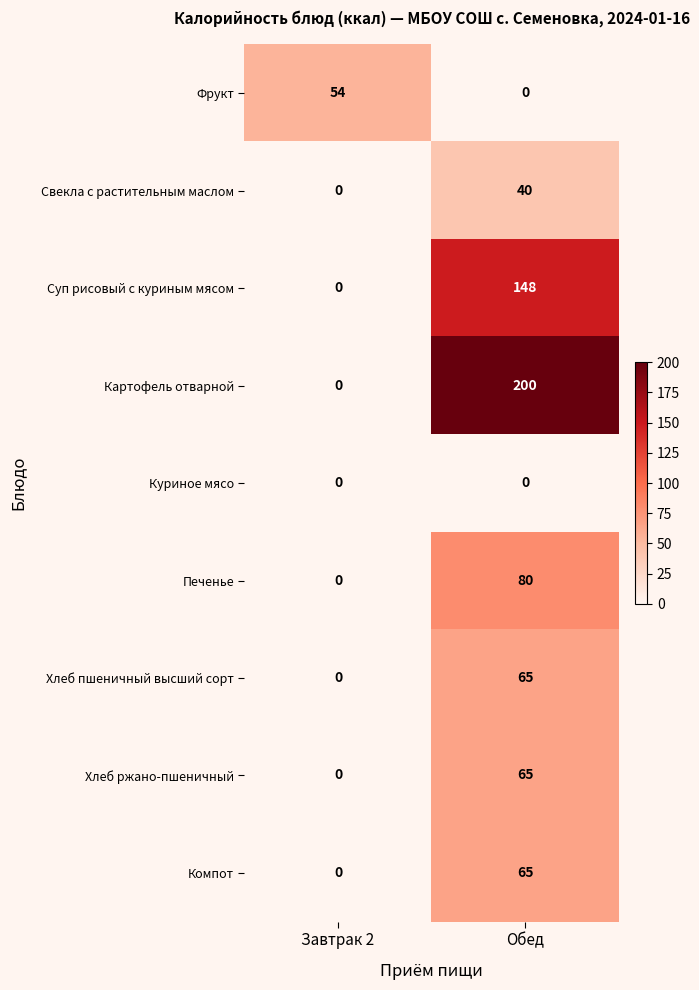

Reading right to left, transcribe all the data shown in this chart.

Фрукт: Обед=0	Завтрак 2=54
Свекла с растительным маслом: Обед=40	Завтрак 2=0
Суп рисовый с куриным мясом: Обед=148	Завтрак 2=0
Картофель отварной: Обед=200	Завтрак 2=0
Куриное мясо: Обед=0	Завтрак 2=0
Печенье: Обед=80	Завтрак 2=0
Хлеб пшеничный высший сорт: Обед=65	Завтрак 2=0
Хлеб ржано-пшеничный: Обед=65	Завтрак 2=0
Компот: Обед=65	Завтрак 2=0